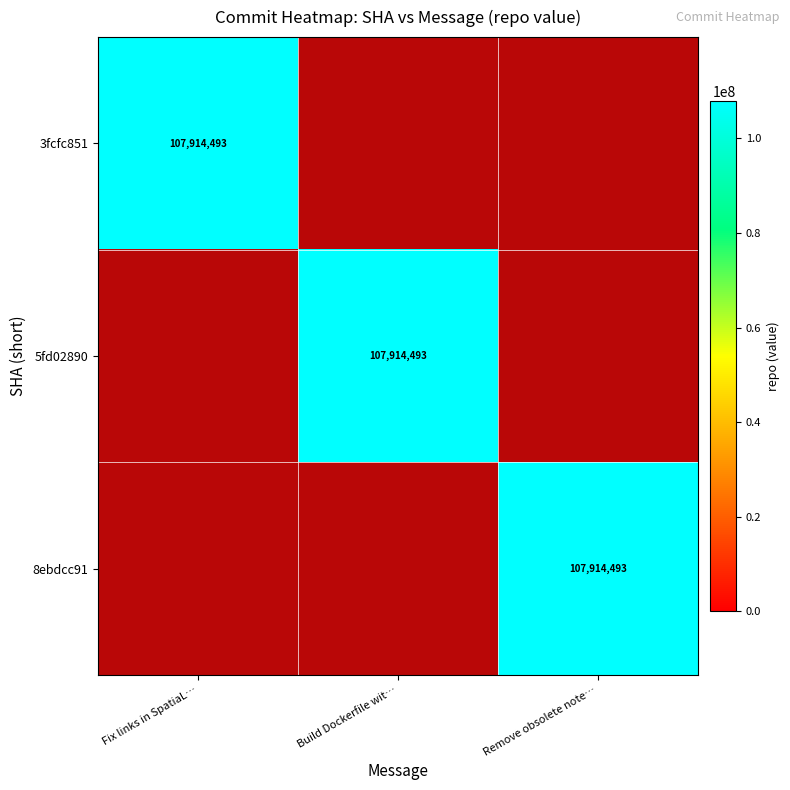

Which category has the lowest value in the 8ebdcc91 series?

Fix links in SpatiaL…